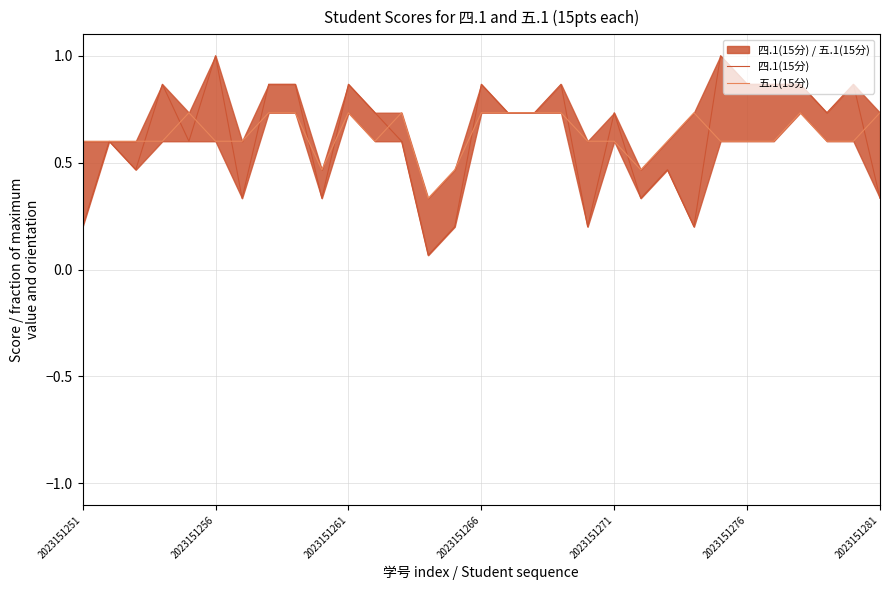

What value does the 五.1(15分) series have at 2023151276?

0.6